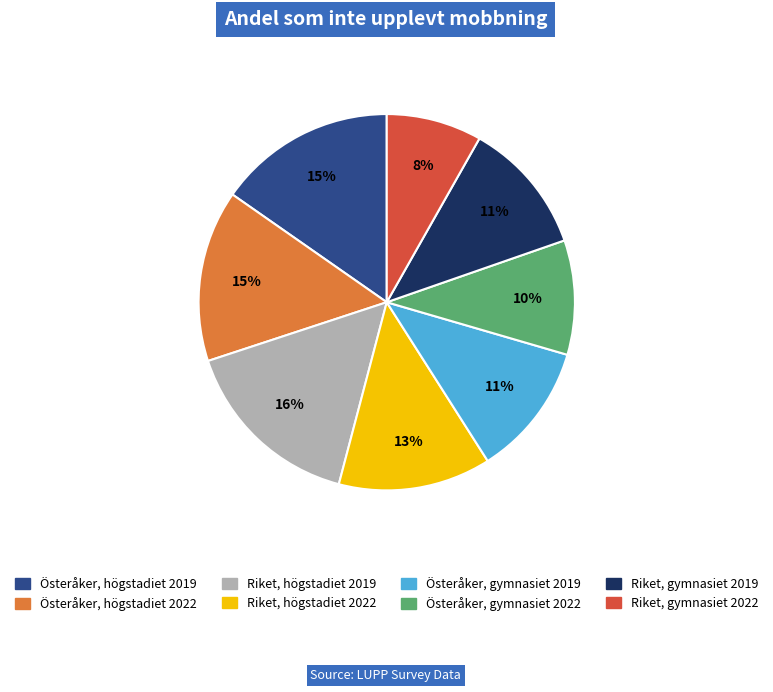

Combined, do Riket, gymnasiet 2019 and Riket, högstadiet 2022 account for over 50%?

No